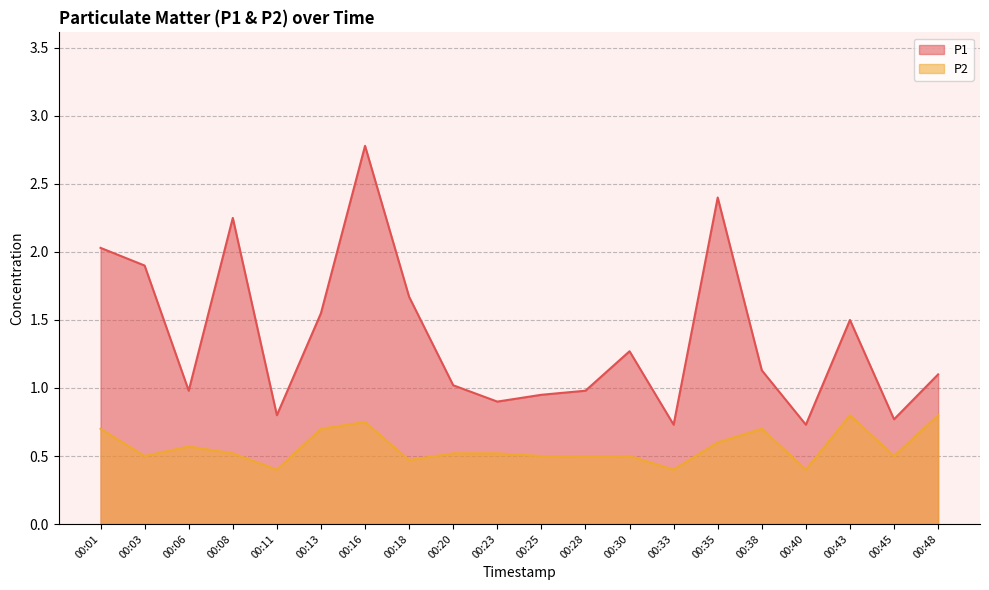

What is the sum of all P1 values?

27.4